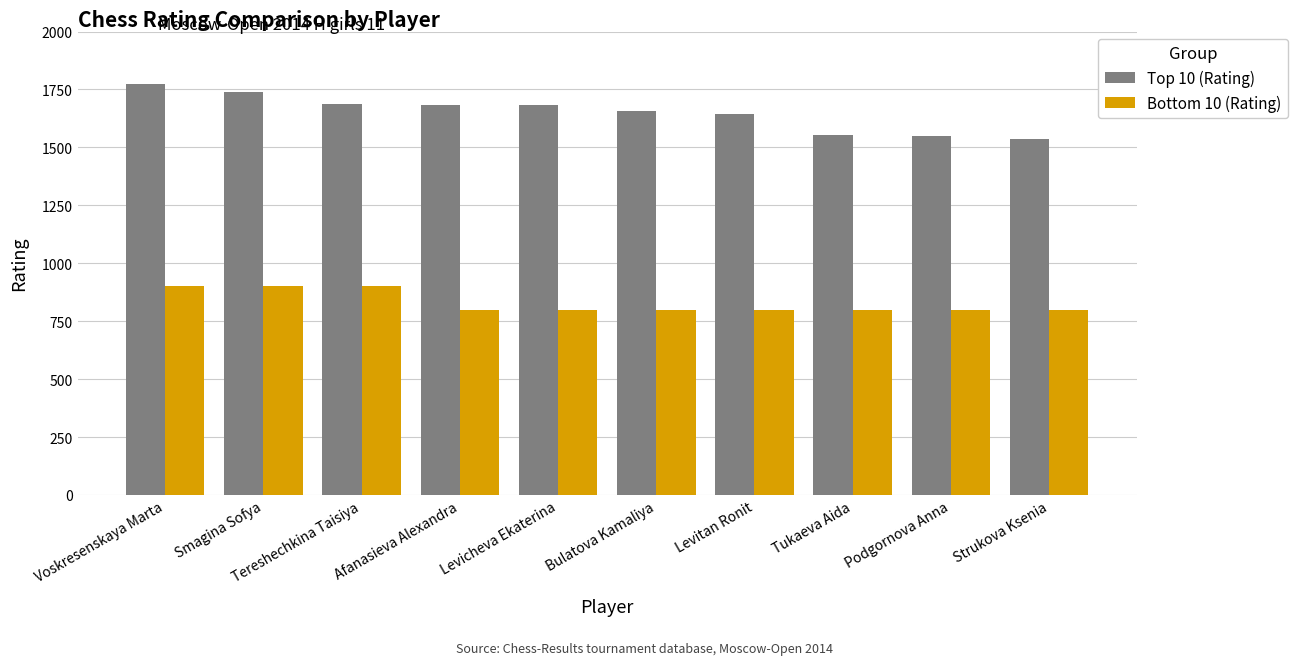

What is the highest value of the Top 10 (Rating) series?

1773